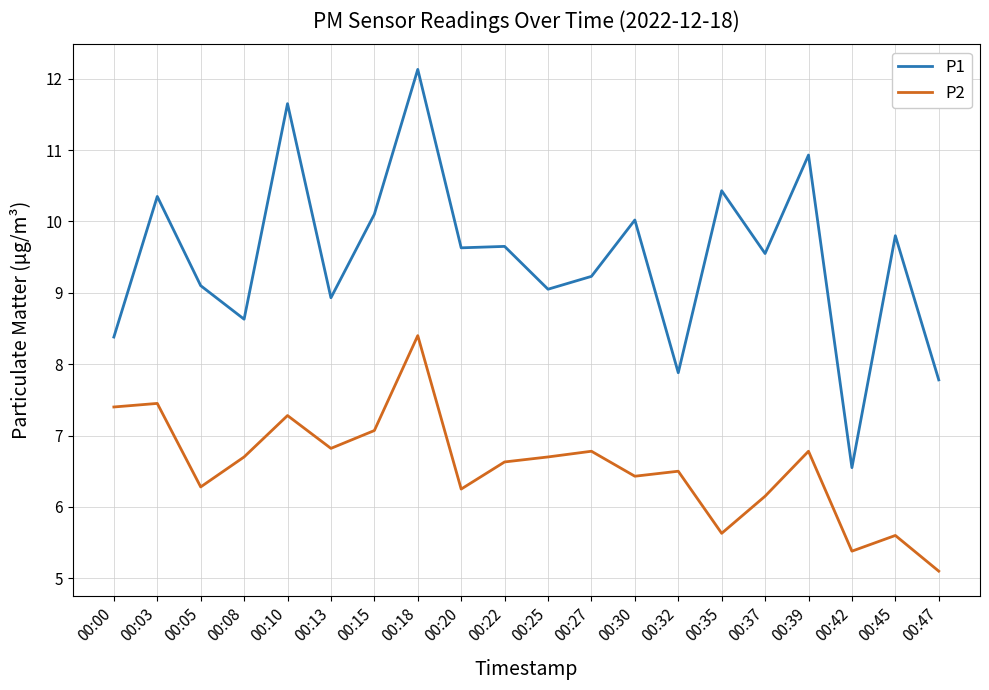

What is the lowest value of the P2 series?

5.1